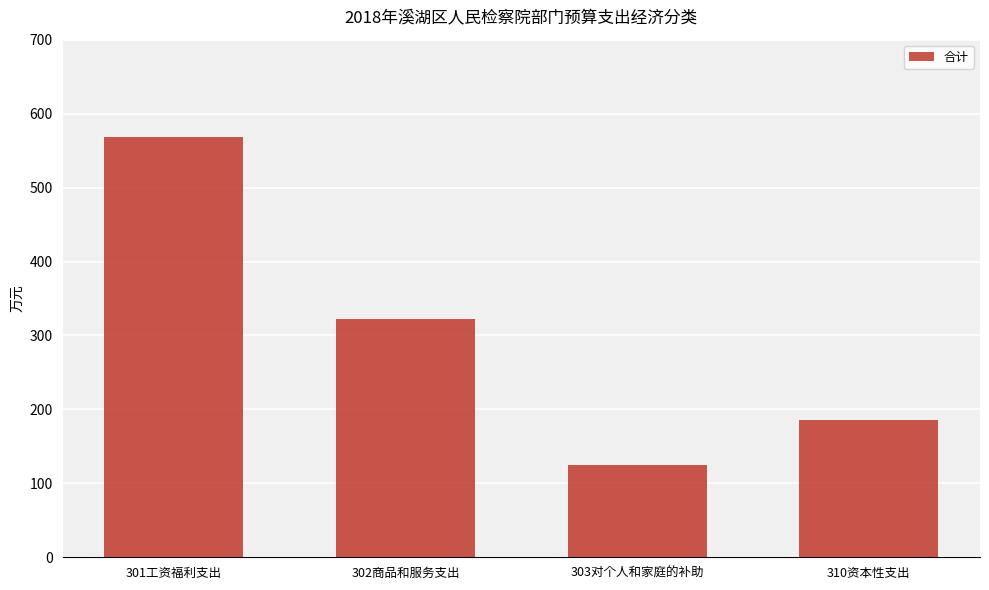

What is the average value?

300.2